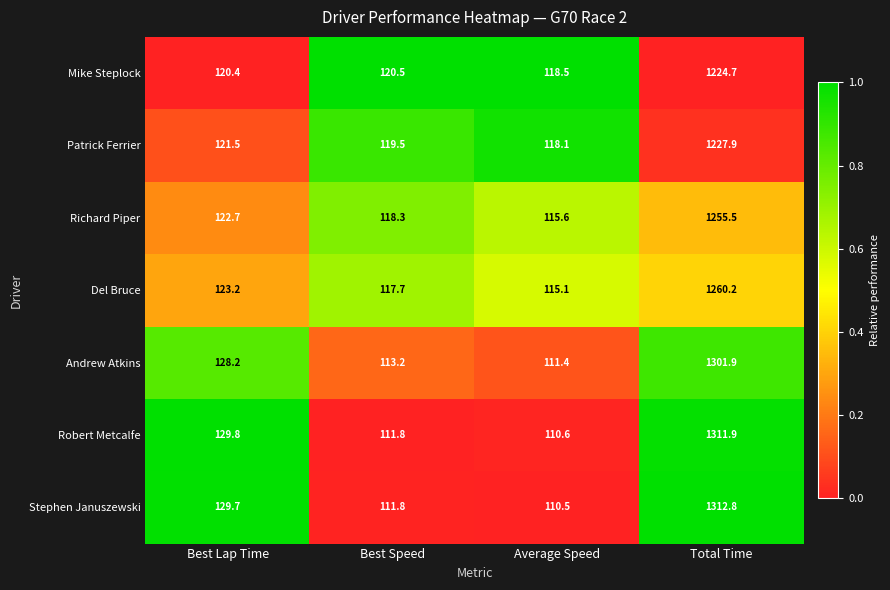

Which category has the highest value in the Del Bruce series?

Total Time